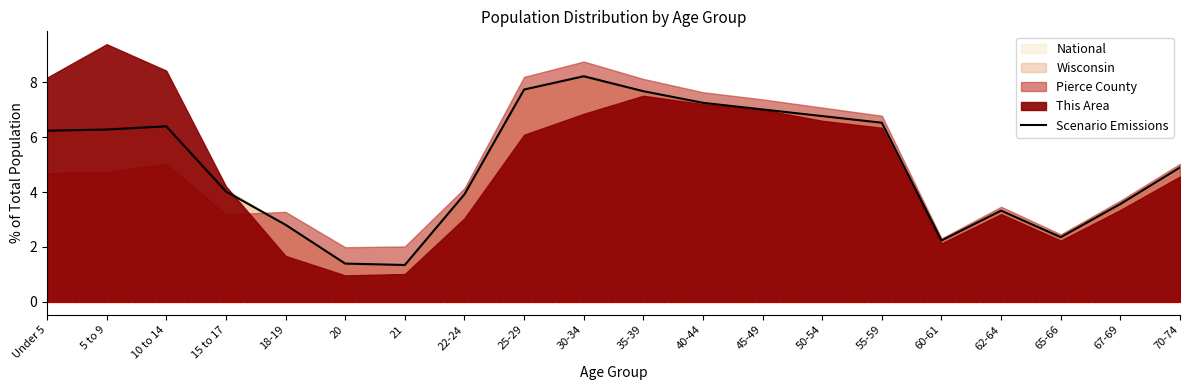

What is the difference between the values at 67-69 and 5 to 9?

2.7